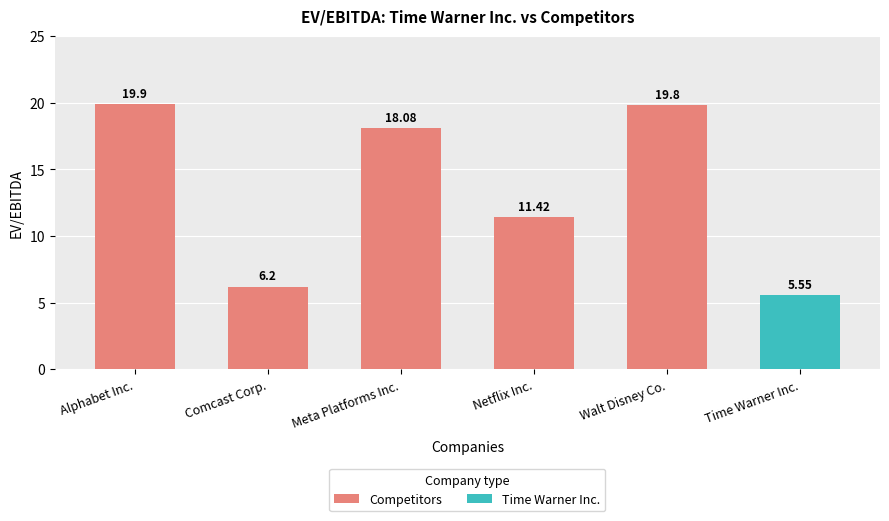

How many data points are less than 18?

3